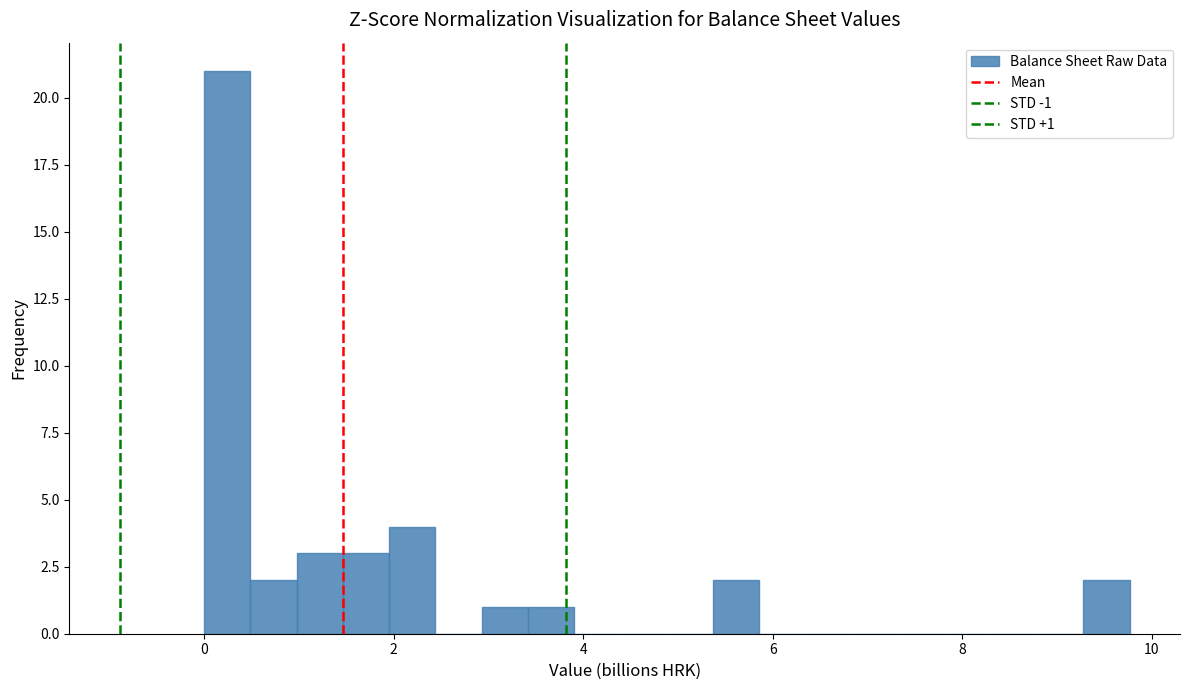

Around what value on the x-axis is the tallest bar? Give the approximate position of its centre, as read against the axis.

0.2